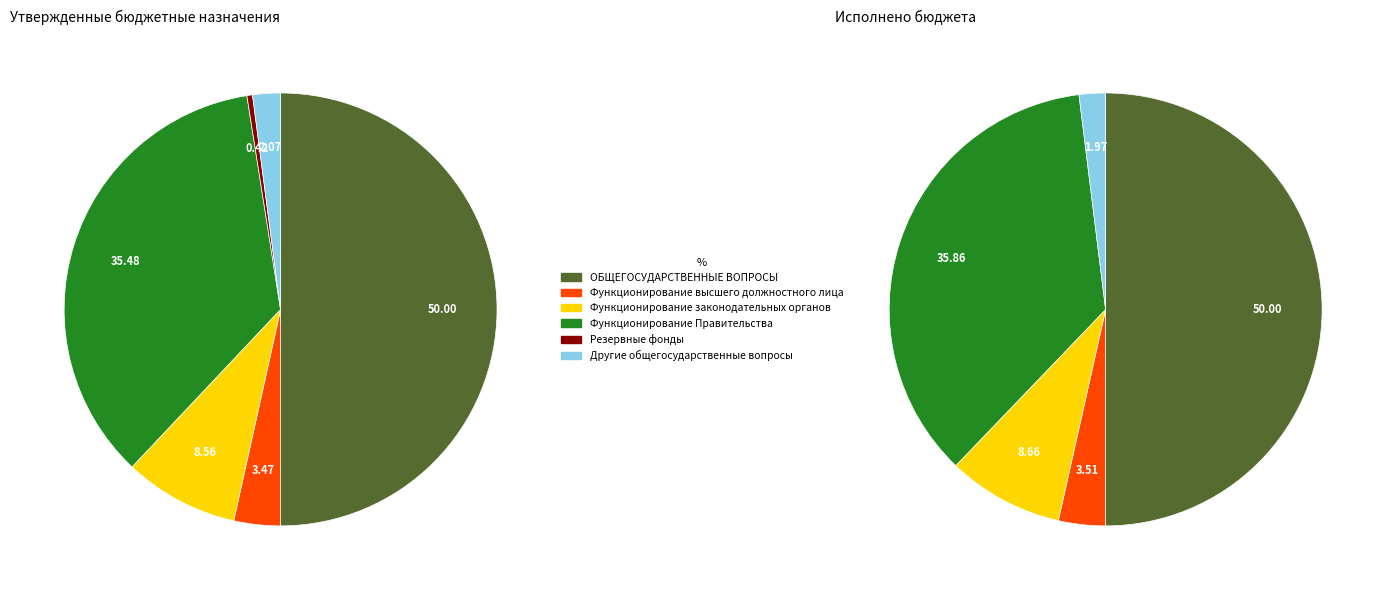

What is the change in value from Функционирование Правительства to Другие общегосударственные вопросы?

-16132179.0